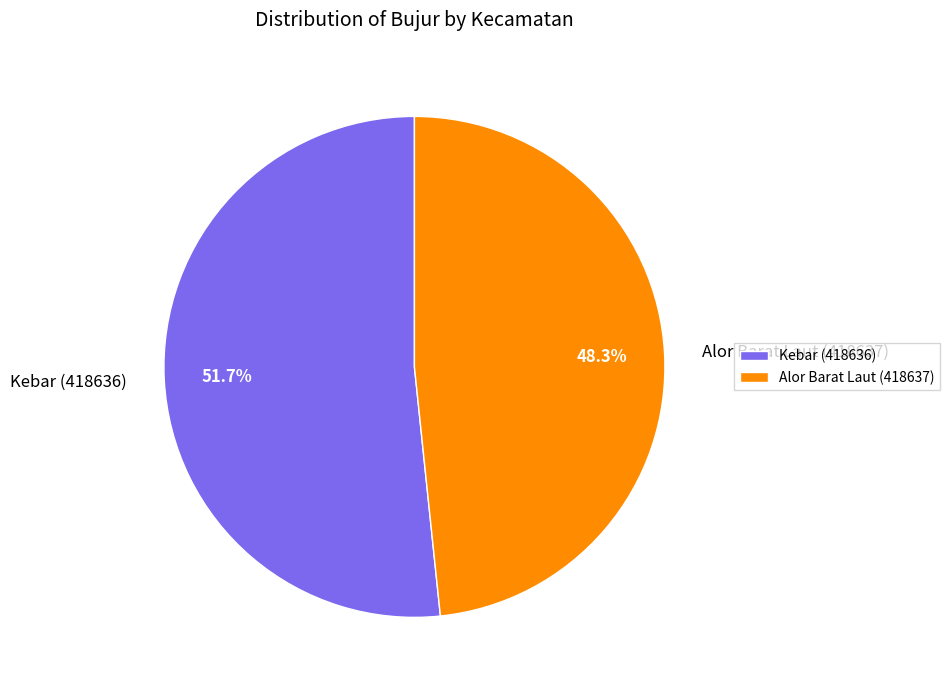

What portion of the pie excludes Kebar (418636)?

48.3%